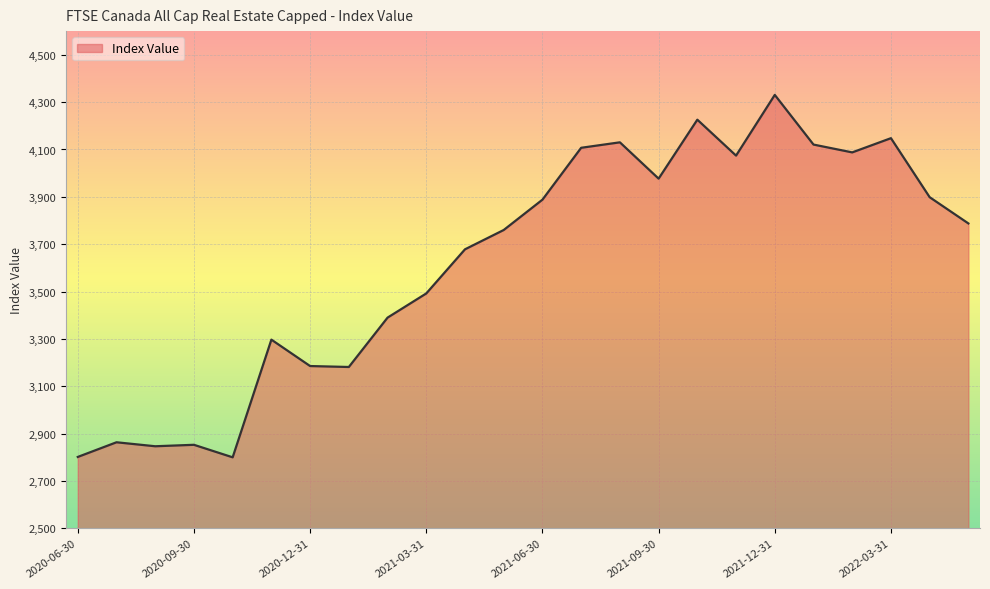

What is the difference between the maximum and minimum values?

1530.7